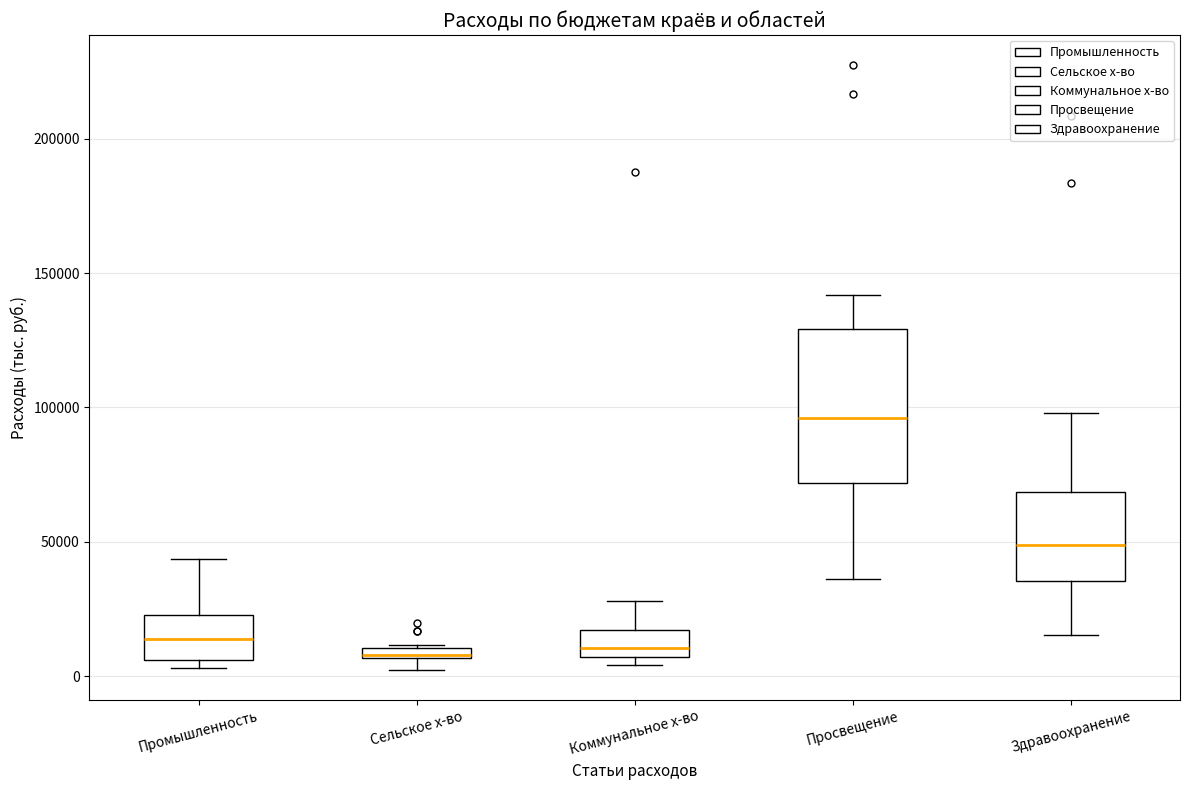

Comparing the boxes themselves (not the whiskers), which one is the tallest?

Просвещение